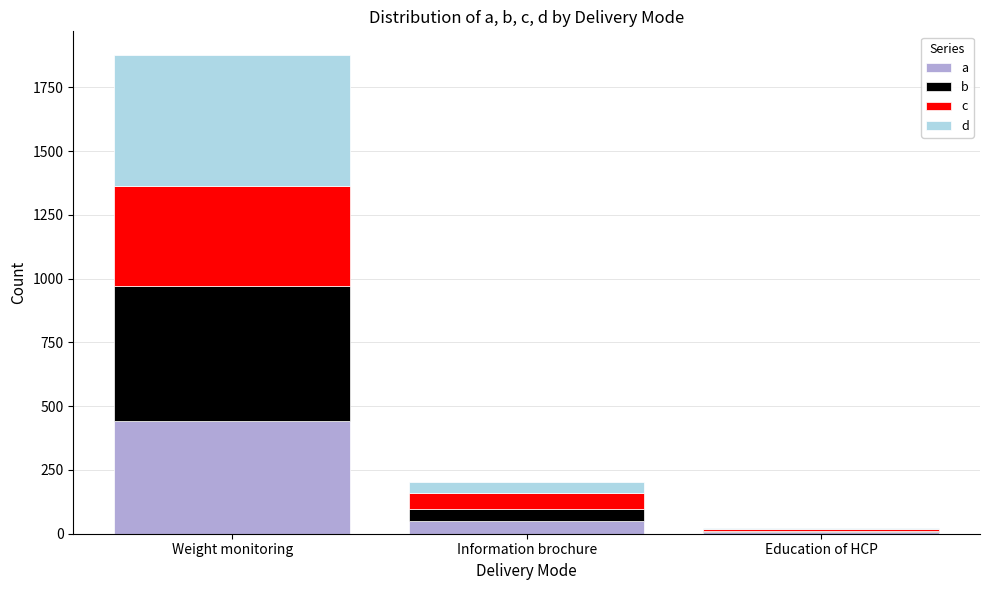

What is the sum of all a values?

499